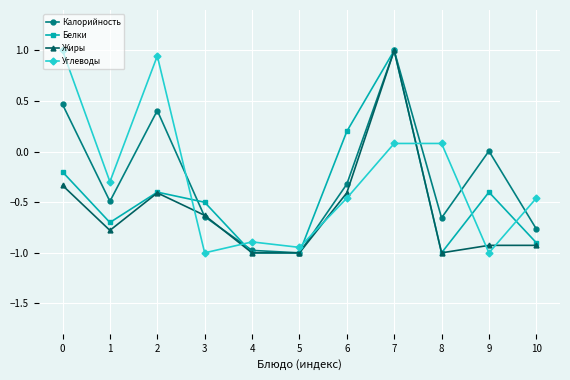

How many values in Белки are above zero?

2